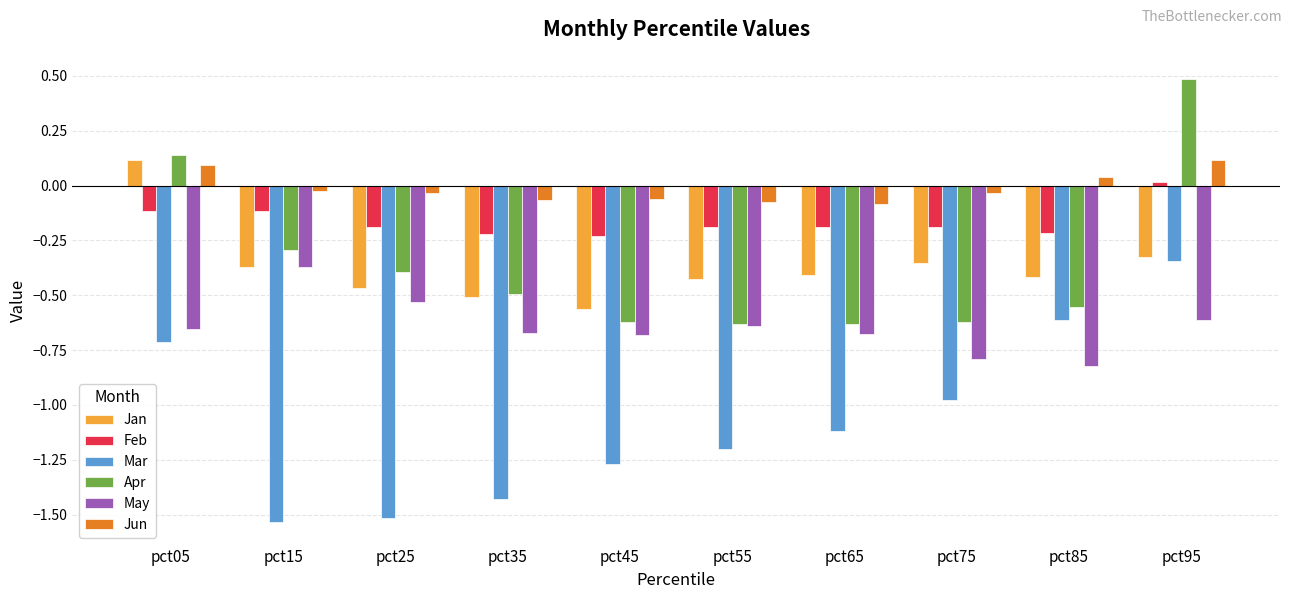

Which series has the largest total across all categories?

Jun